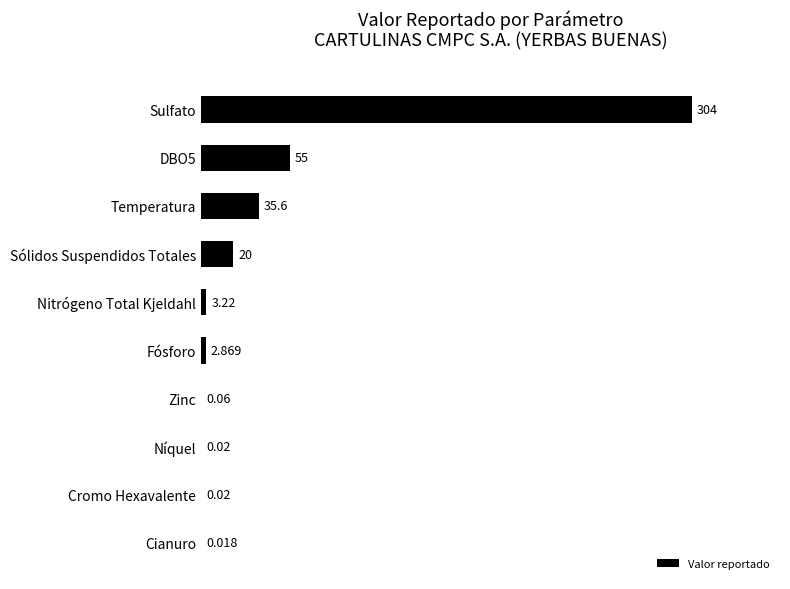

Are the bars horizontal?

Yes